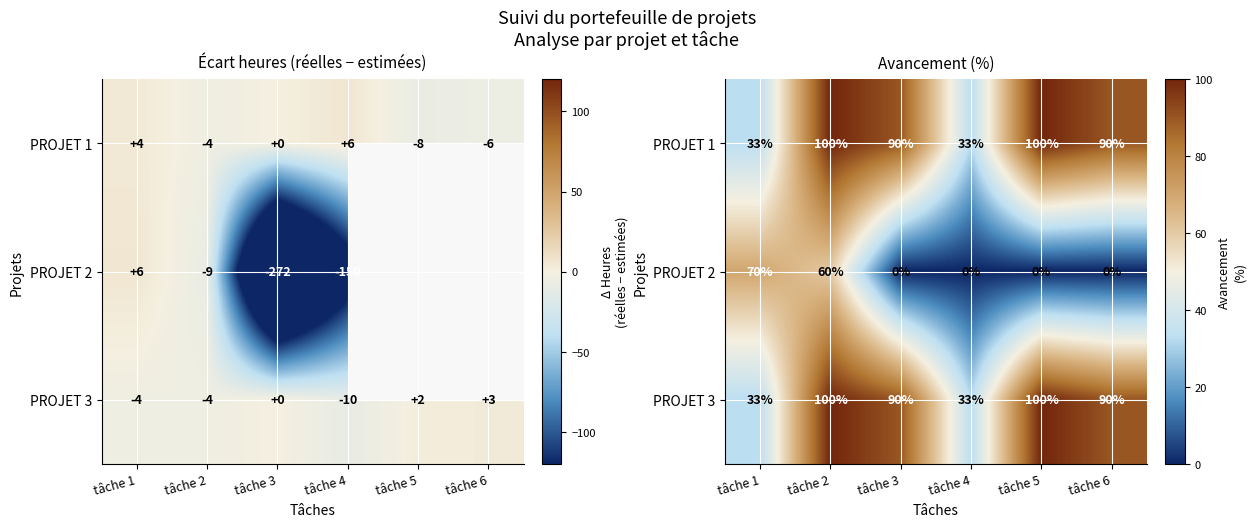

What is the maximum value shown in the chart?

100